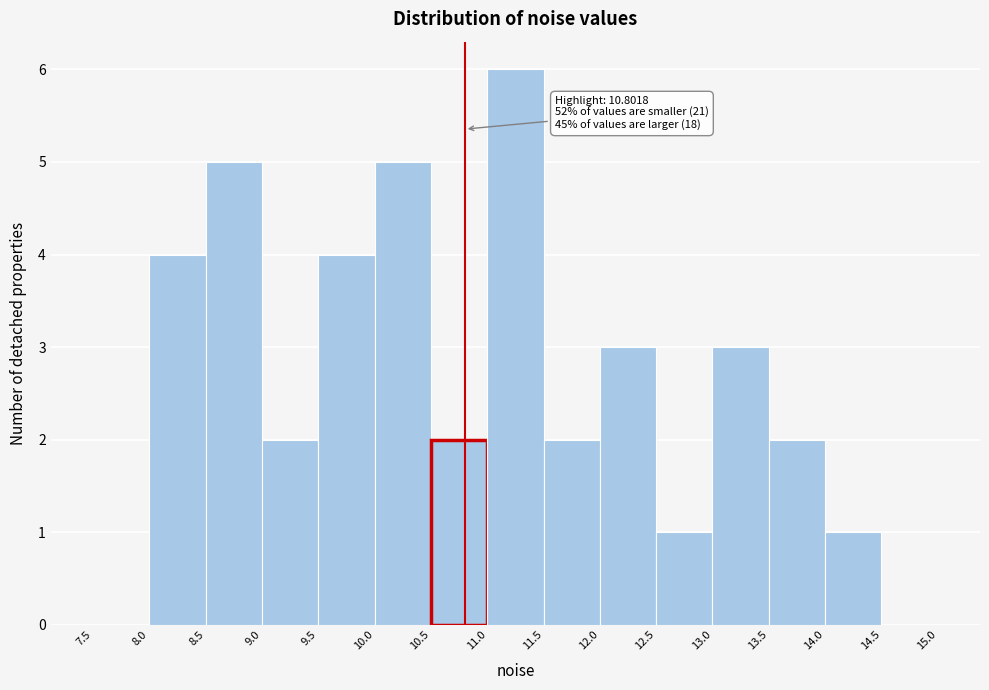

Over which range of the x-axis is the bar tallest?

11.0 to 11.5